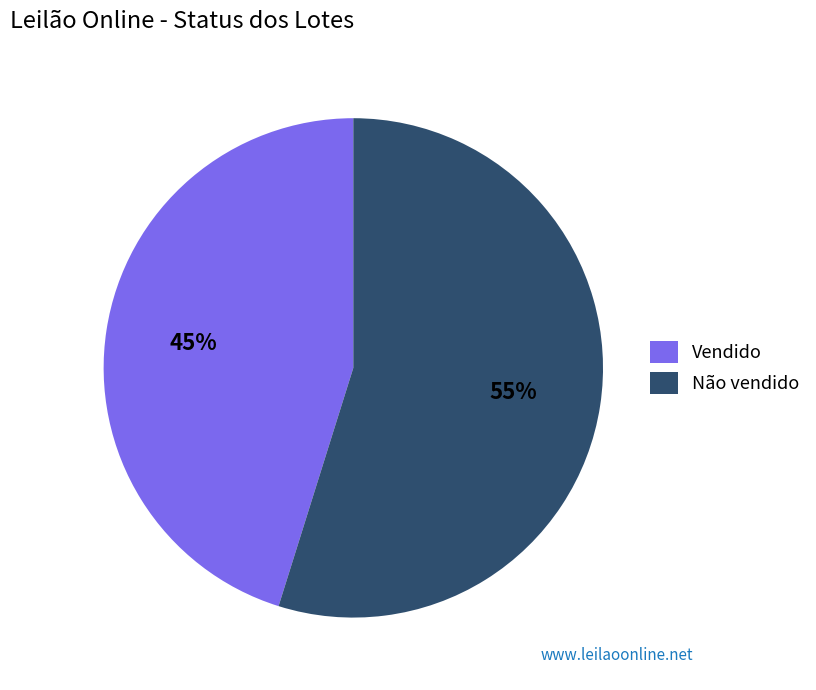

Does Vendido represent more than half of the total?

No